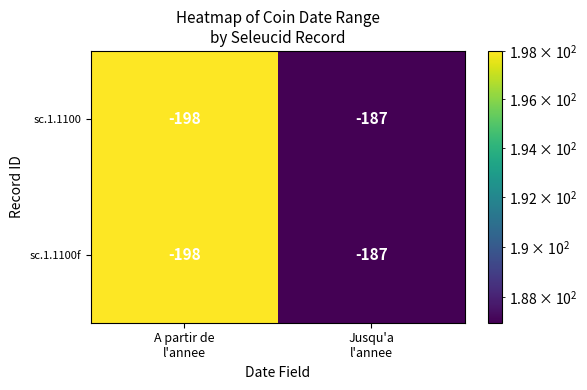

What is the sum of all sc.1.1100 values?

-385